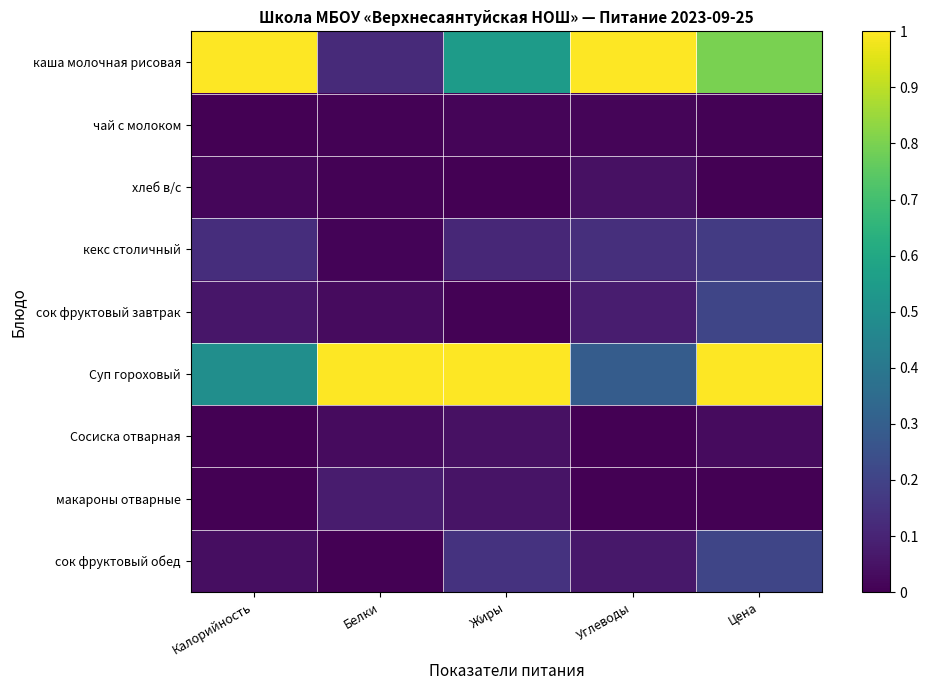

At how many categories does at least one series exceed 0?

5